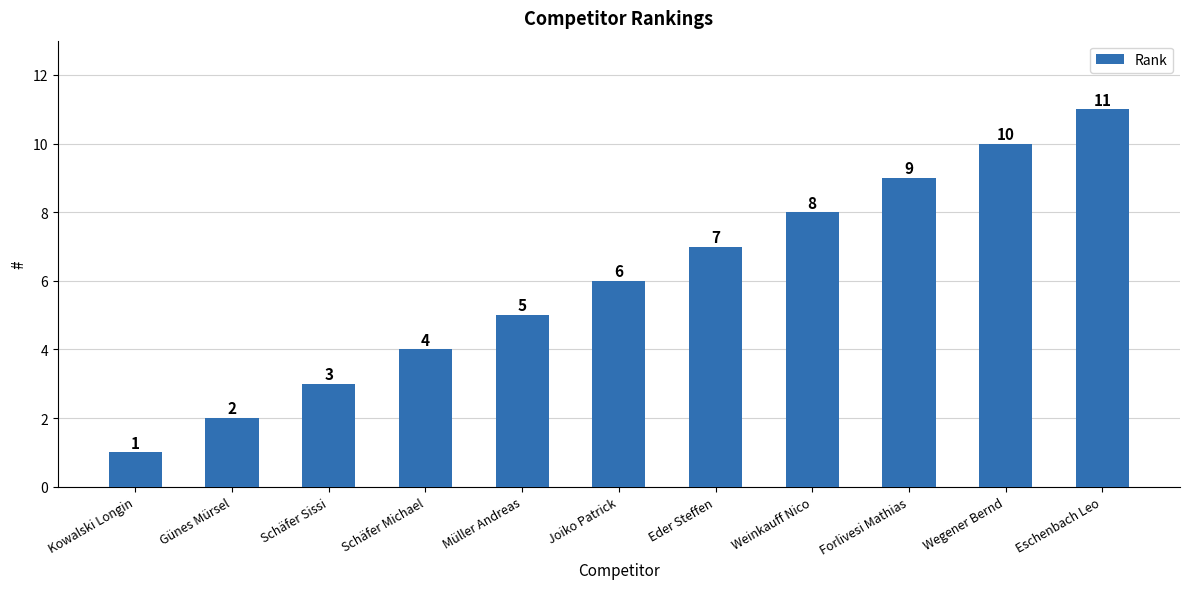

What is the label of the 7th bar from the right?

Müller Andreas